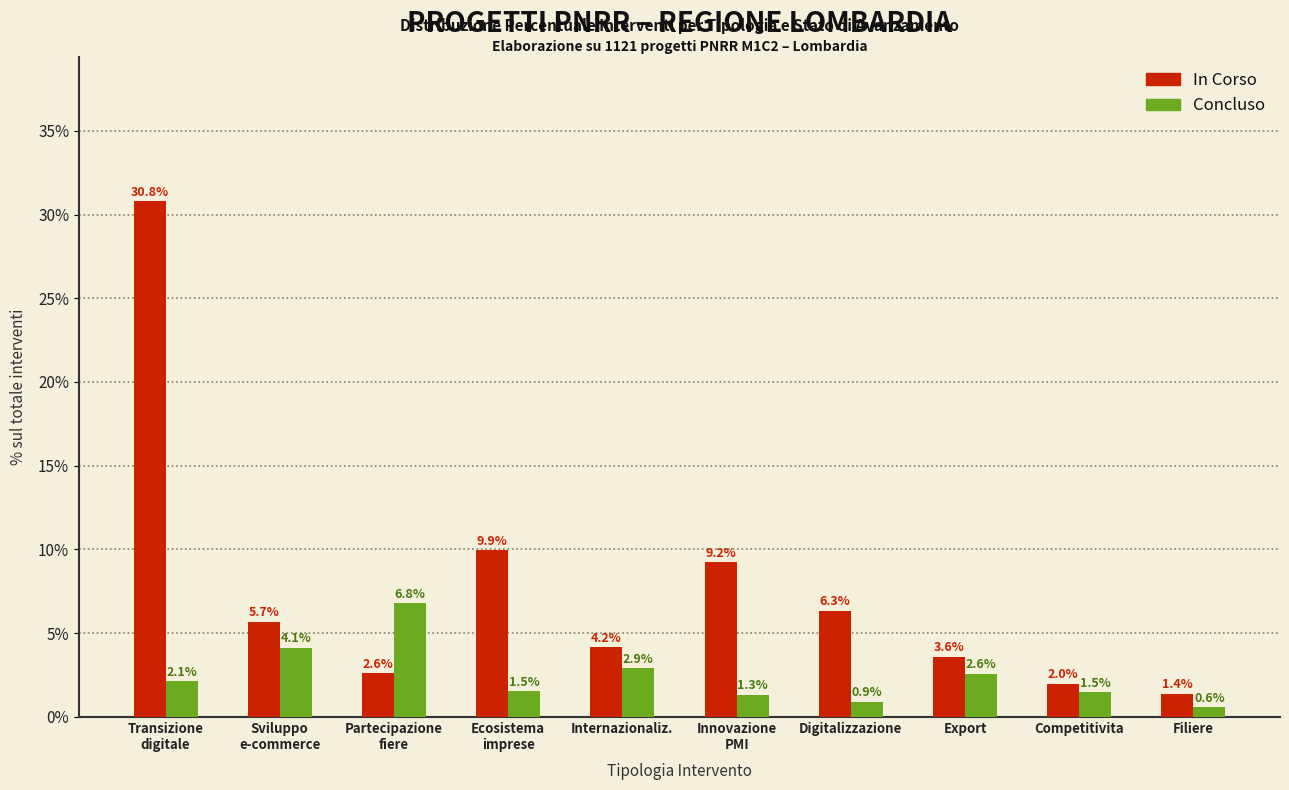

What is the spread (max minus min) of values at Sviluppo
e-commerce?

1.6